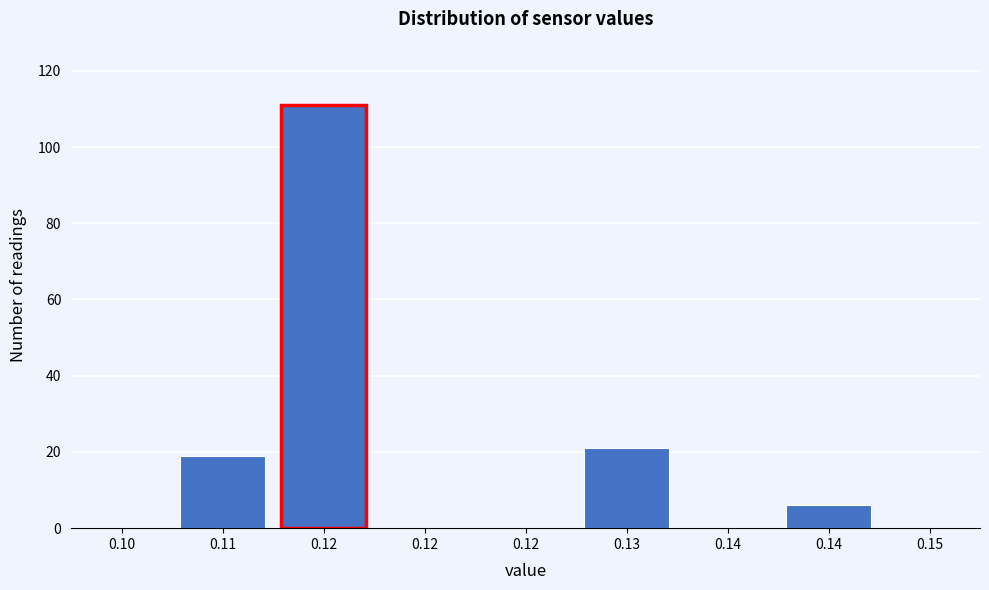

How many series are shown in this chart?

1